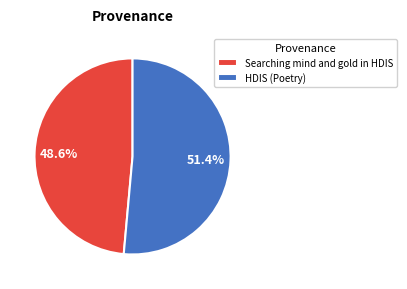

What is the largest slice in the pie chart?

HDIS (Poetry)